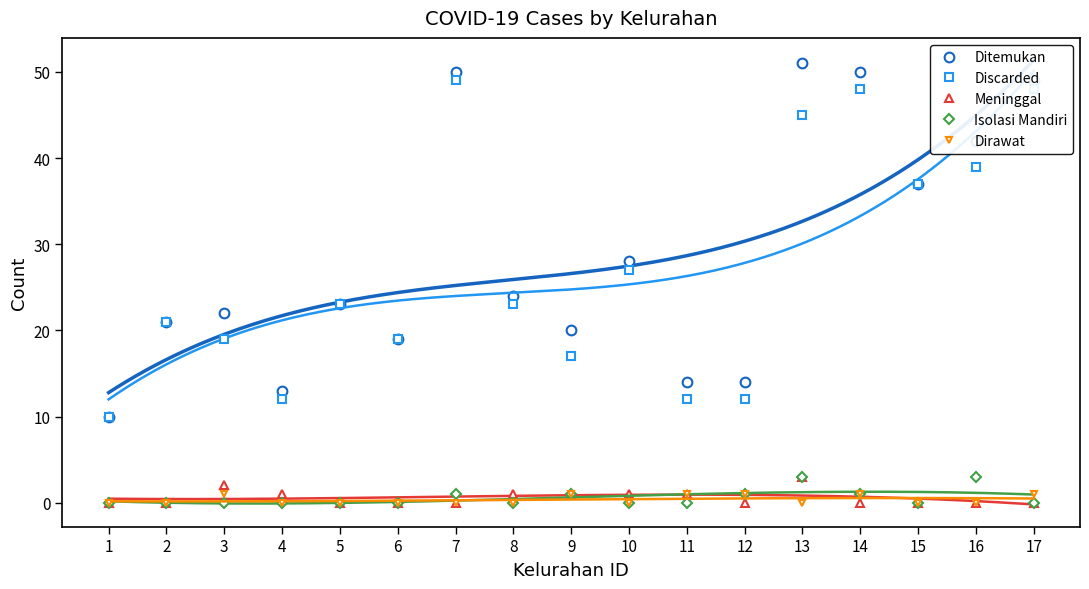

Reading left to right, extract all data points from this chart.

Ditemukan: 10	21	22	13	23	19	50	24	20	28	14	14	51	50	37	42	49
Discarded: 10	21	19	12	23	19	49	23	17	27	12	12	45	48	37	39	48
Meninggal: 0	0	2	1	0	0	0	1	1	1	1	0	3	0	0	0	0
Isolasi Mandiri: 0	0	0	0	0	0	1	0	1	0	0	1	3	1	0	3	0
Dirawat: 0	0	1	0	0	0	0	0	1	0	1	1	0	1	0	0	1